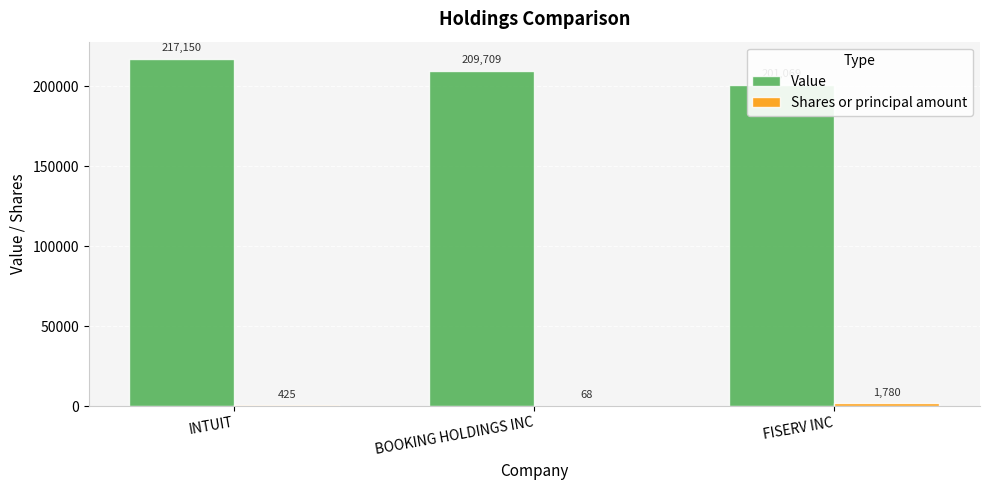

What are all the series names shown in the legend?

Value, Shares or principal amount